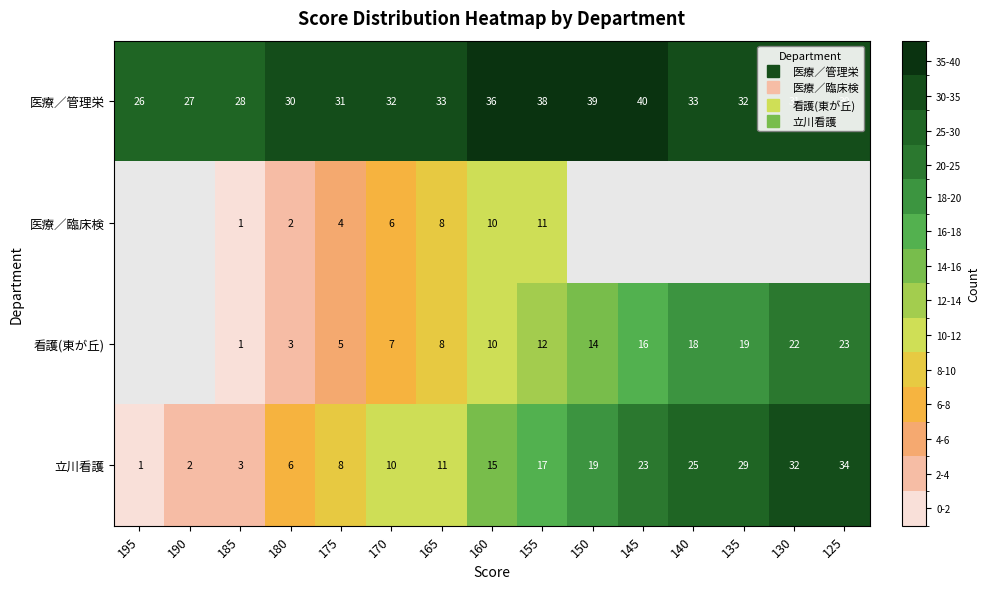

How many distinct data groups are displayed?

4